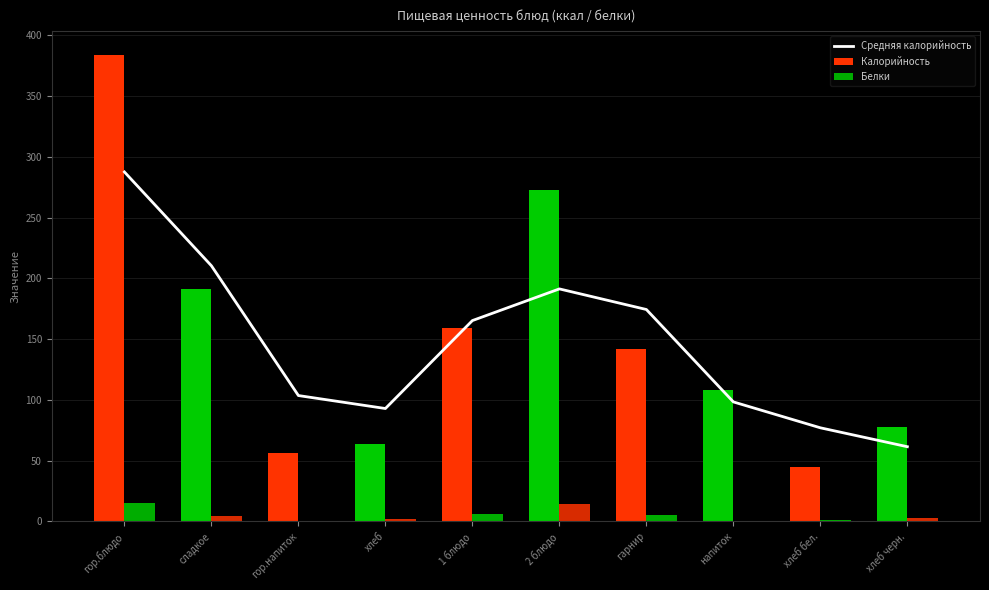

Is it true that Средняя калорийность equals 46.7 at сладкое?

False